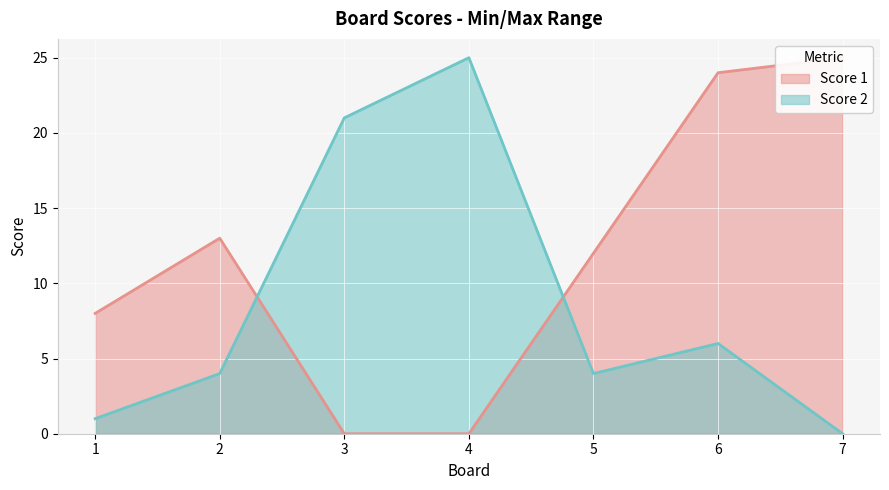

Which category has the lowest value in the Score 2 series?

7